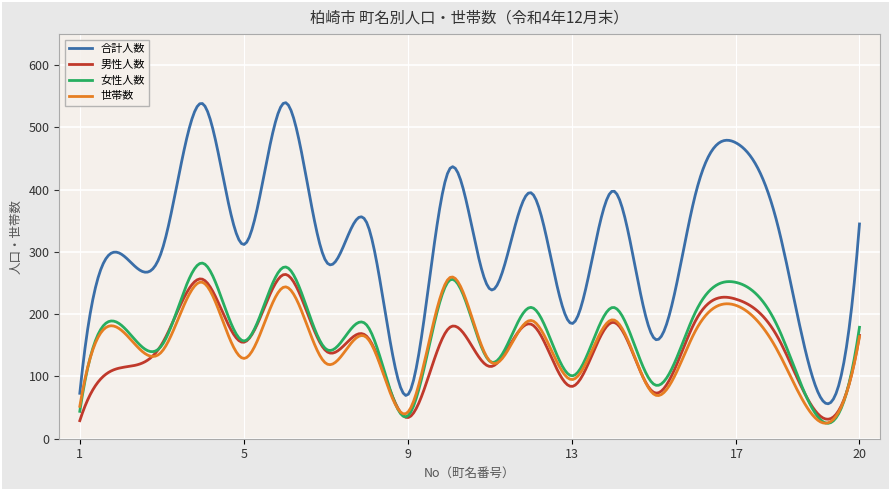

Which series has the largest total across all categories?

合計人数